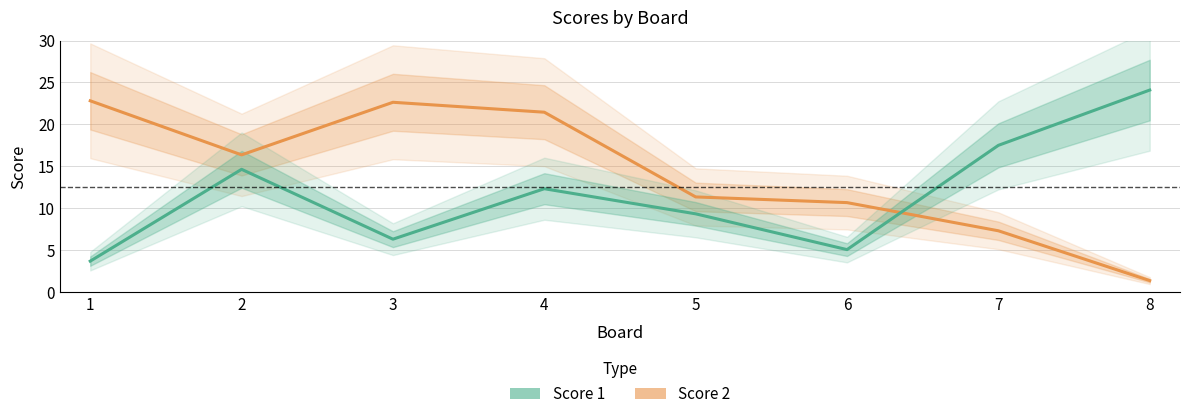

List the series in order of their overall mean, highest first.

Score 2, Score 1